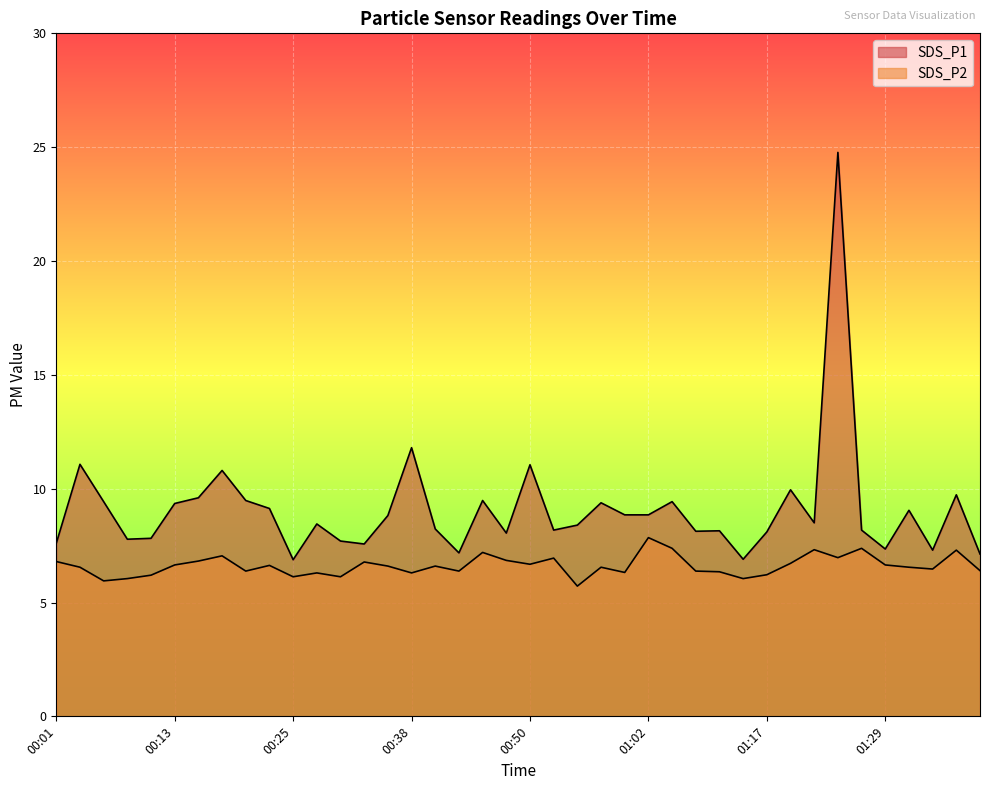

Which label corresponds to the largest value in the chart?

01:24